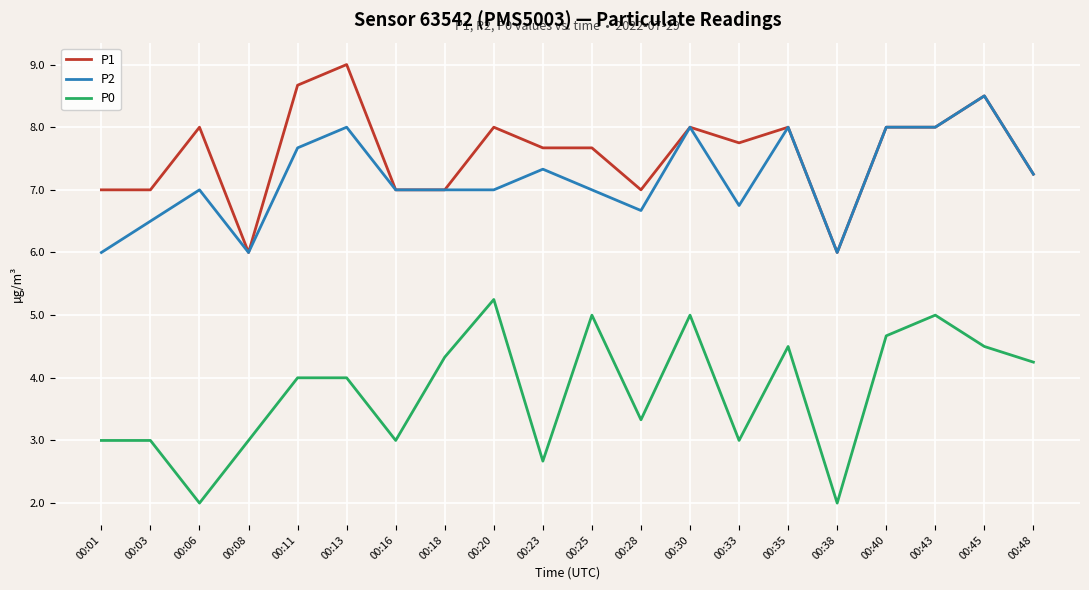

List the series in order of their peak value, highest first.

P1, P2, P0